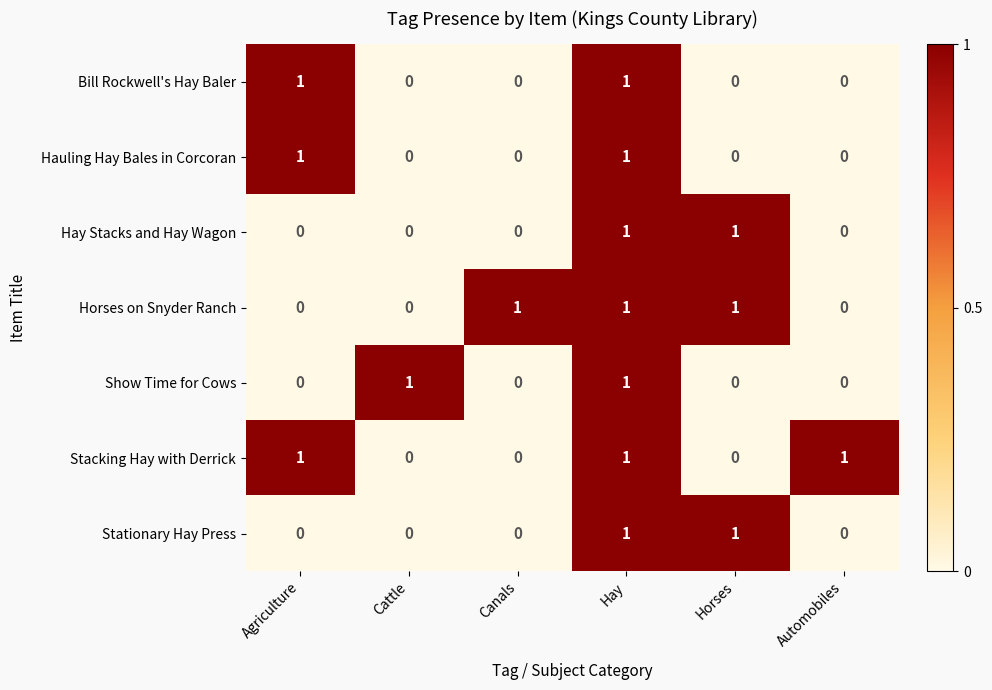

True or false: Hay Stacks and Hay Wagon has a value of -1 at Automobiles.

False